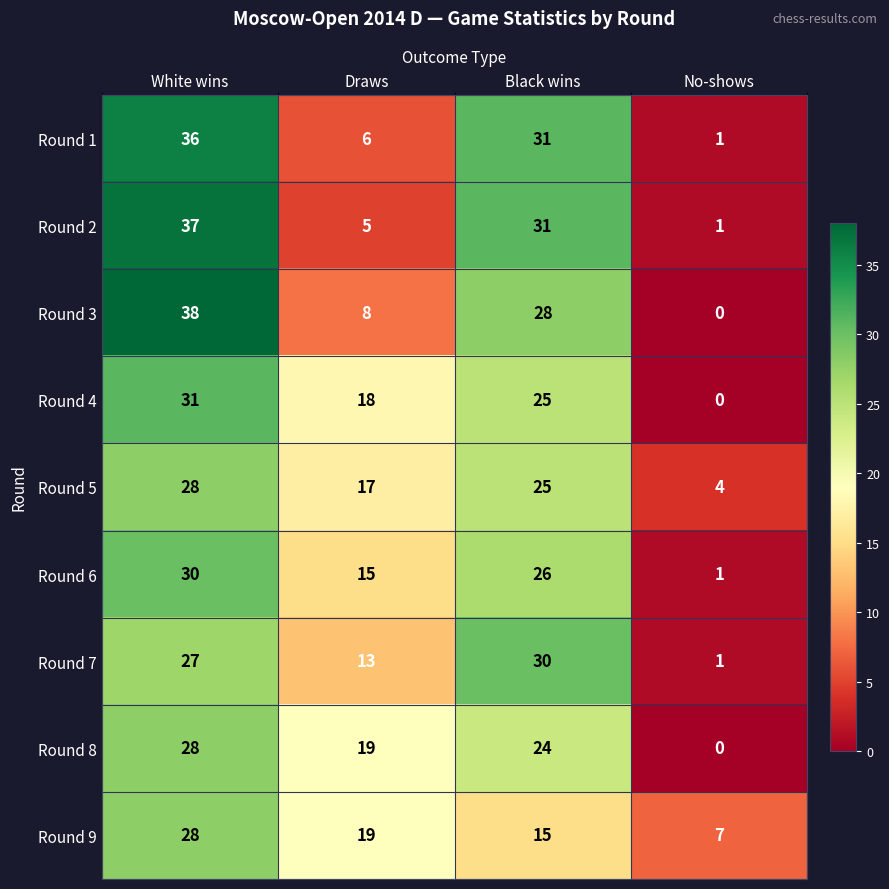

At how many categories does at least one series exceed 5?

4